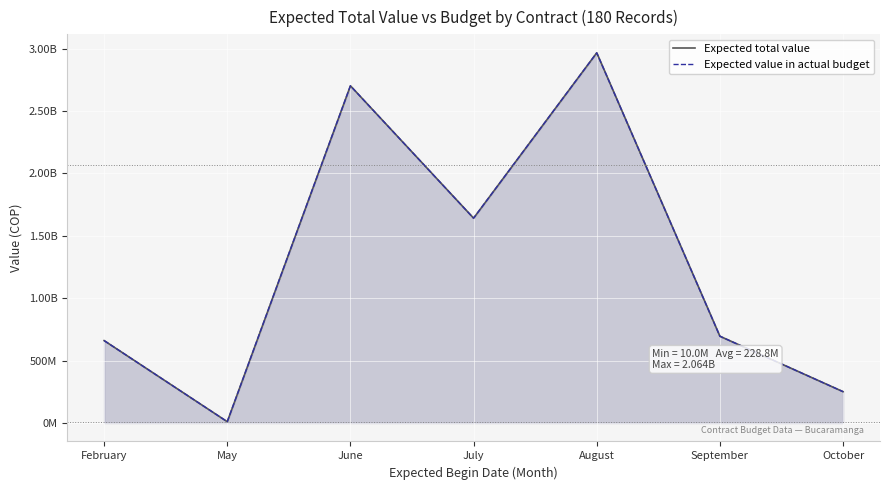

Which has a higher value, February or October?

February